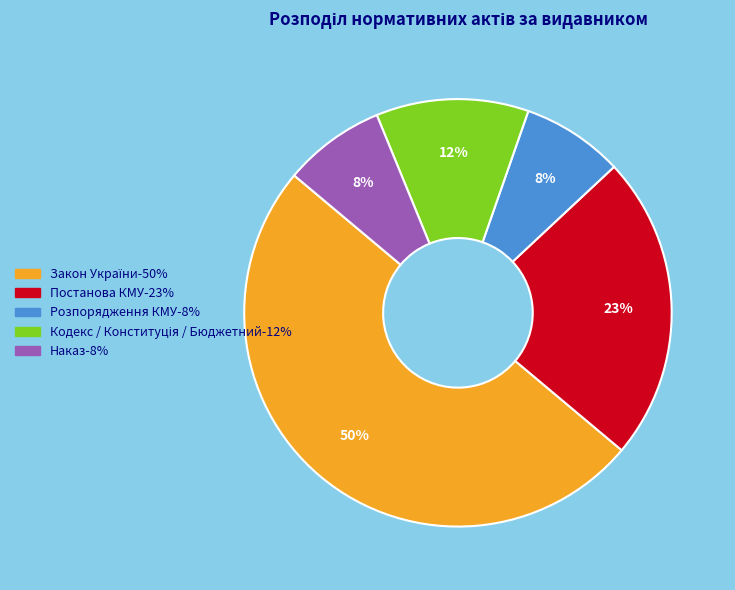

To the nearest percent, what is the difference between the largest and smallest slice percentages?

42%